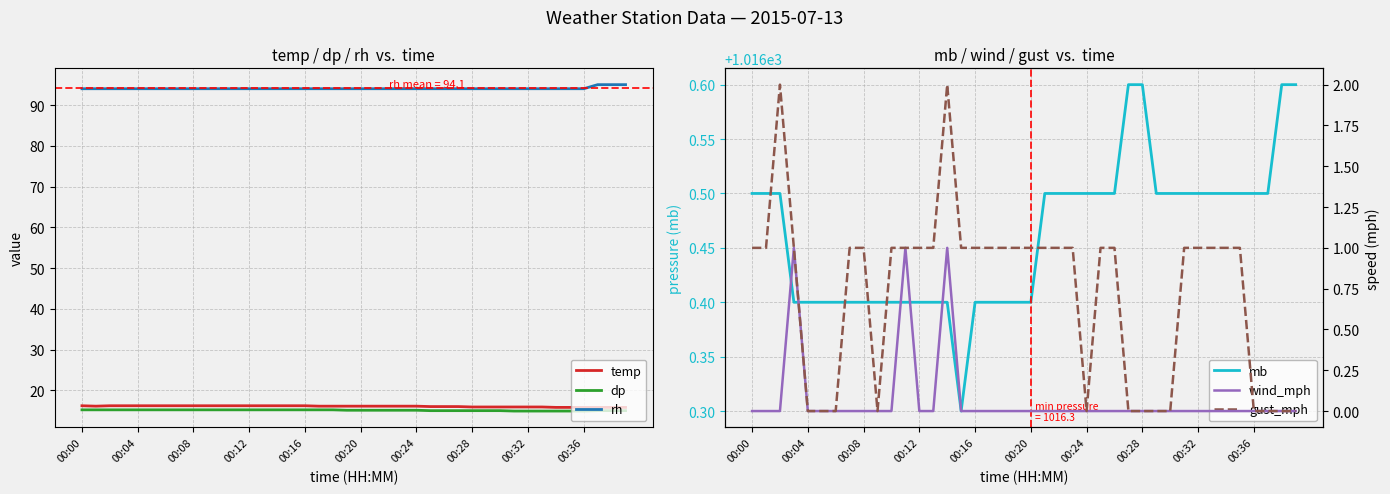

How many lines are shown in the chart?

6